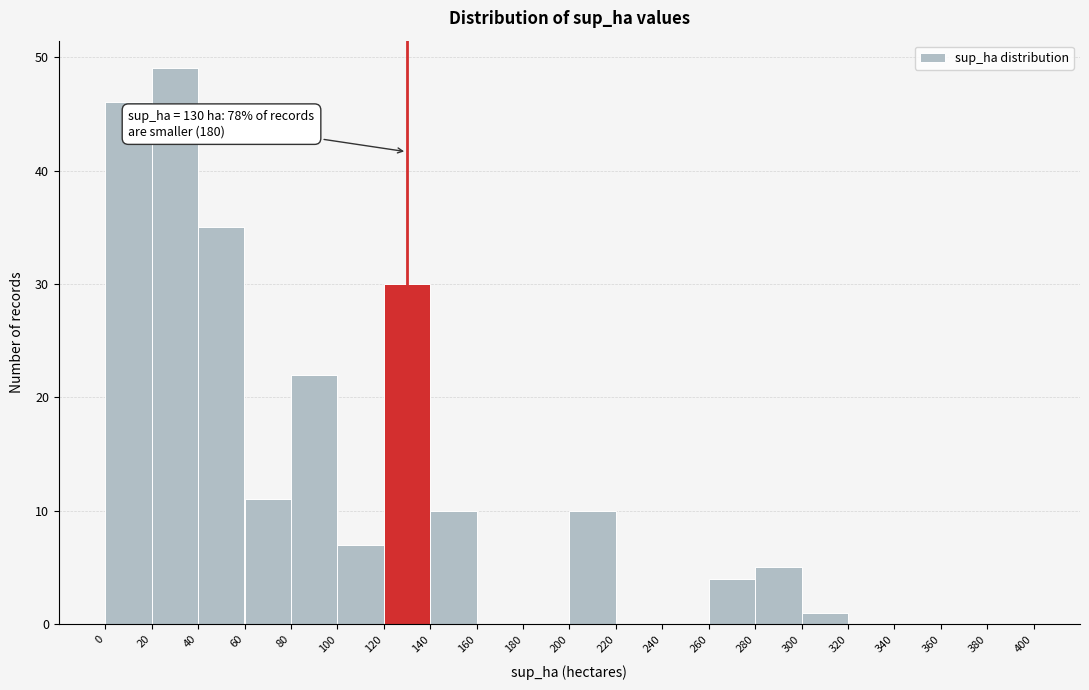

Which range on the x-axis has the tallest bar?

20 to 40